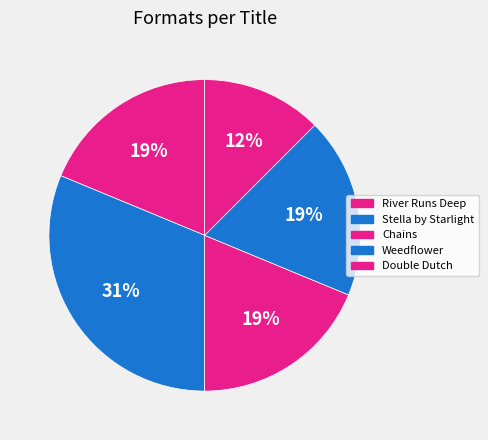

To the nearest percent, what percentage of the pie is Chains?

19%